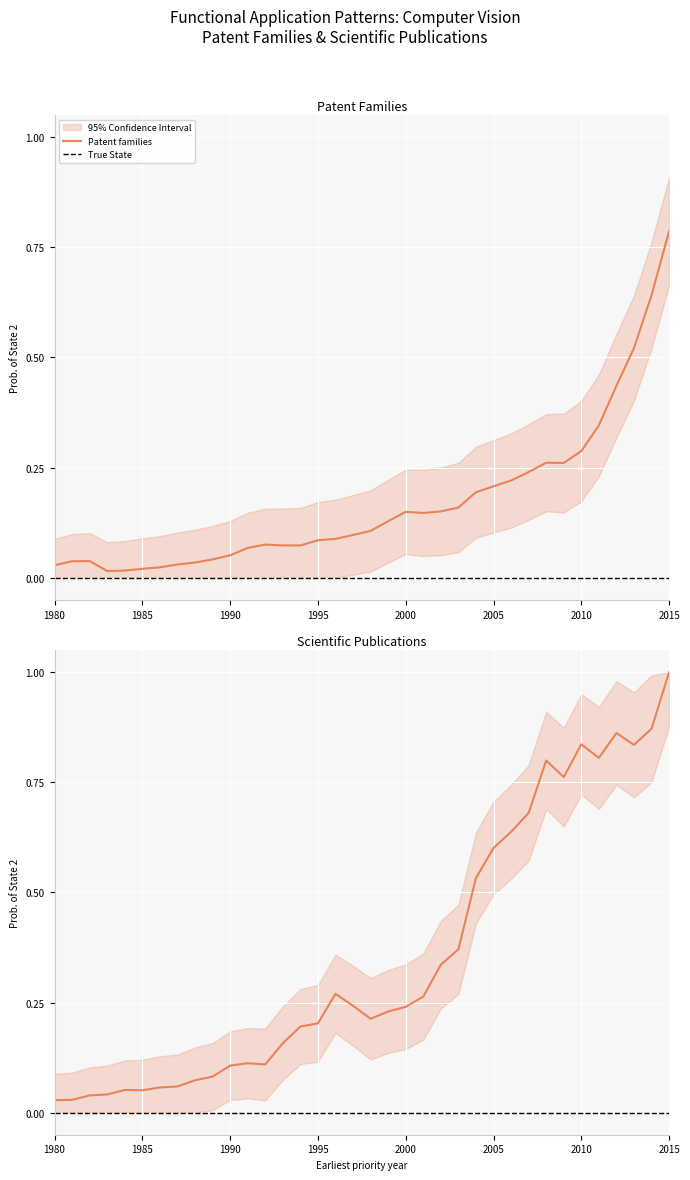

How many lines are shown in the chart?

2